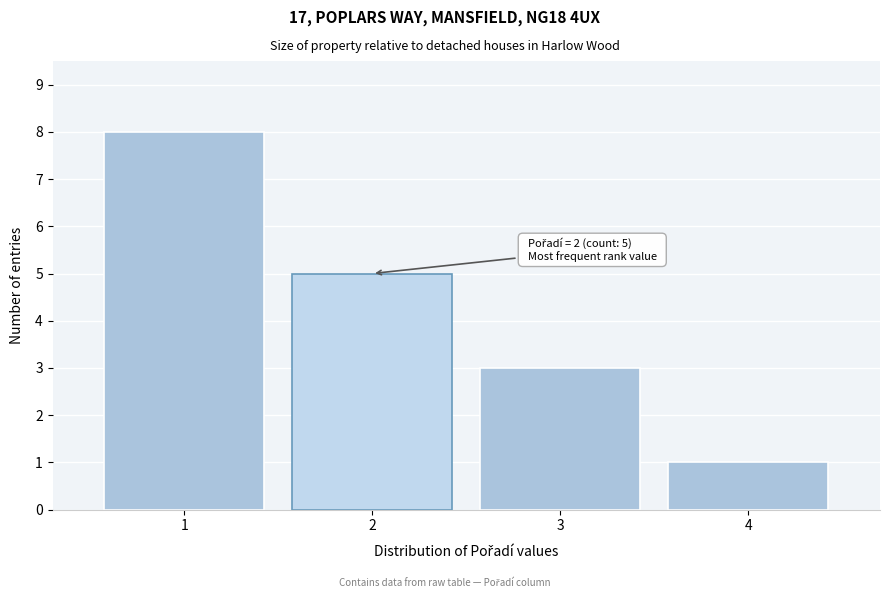

Reading left to right, what are all the values shown in this chart?

8	5	3	1